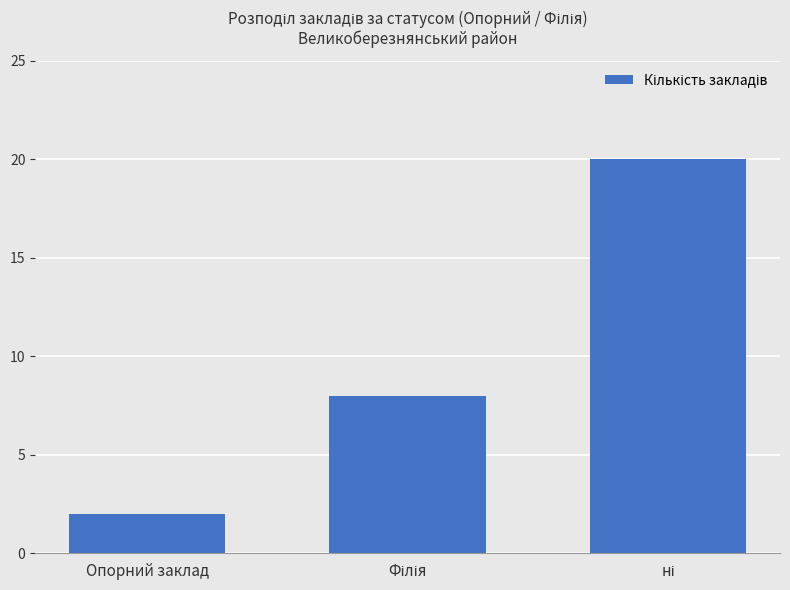

What is the value of the 3rd bar from the left?

20